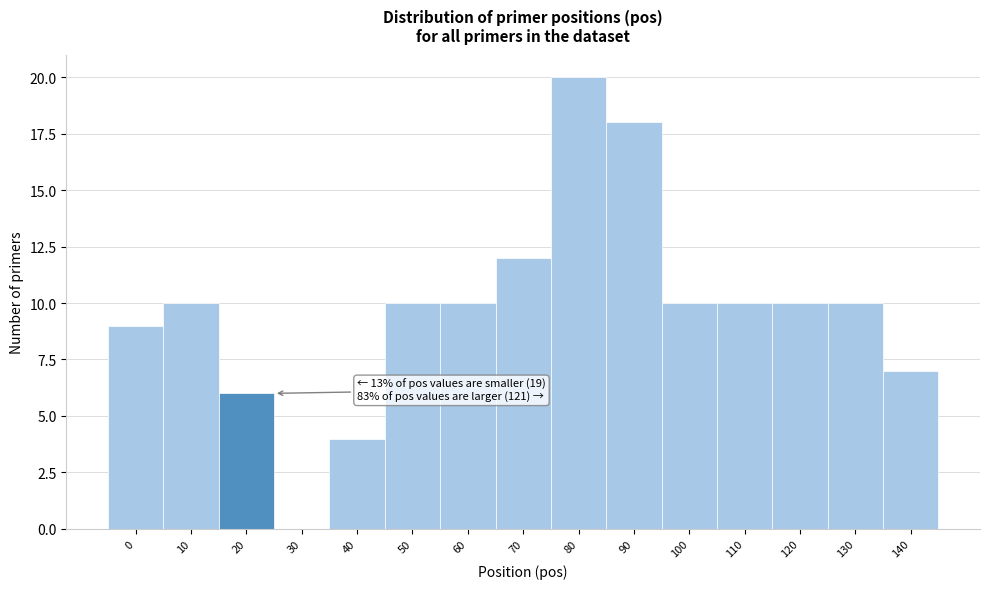

Reading left to right, list all the values displayed in this chart.

0=9	10=10	20=6	30=0	40=4	50=10	60=10	70=12	80=20	90=18	100=10	110=10	120=10	130=10	140=7